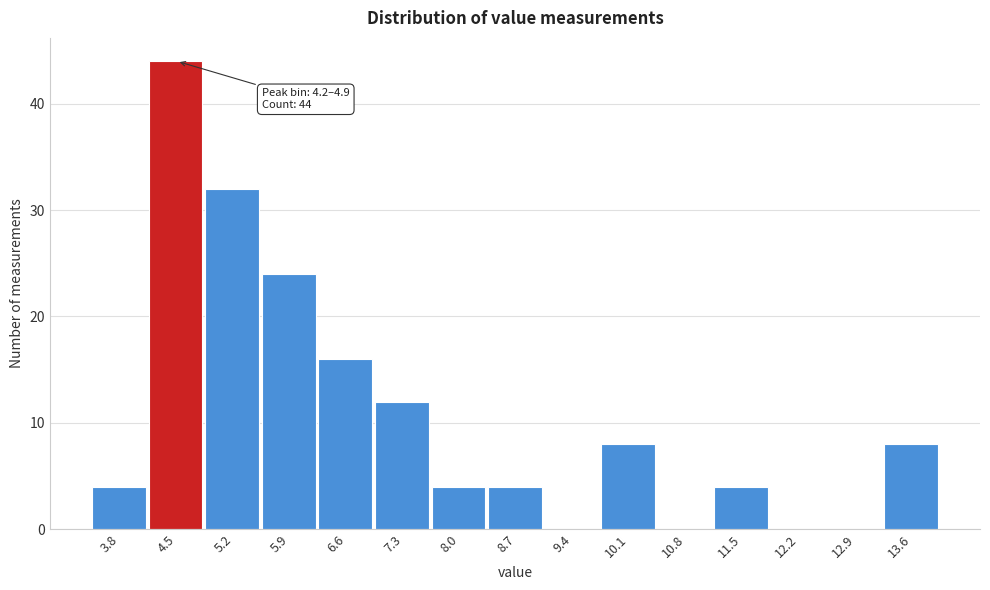

Which range on the x-axis has the tallest bar?

4.17 to 4.87